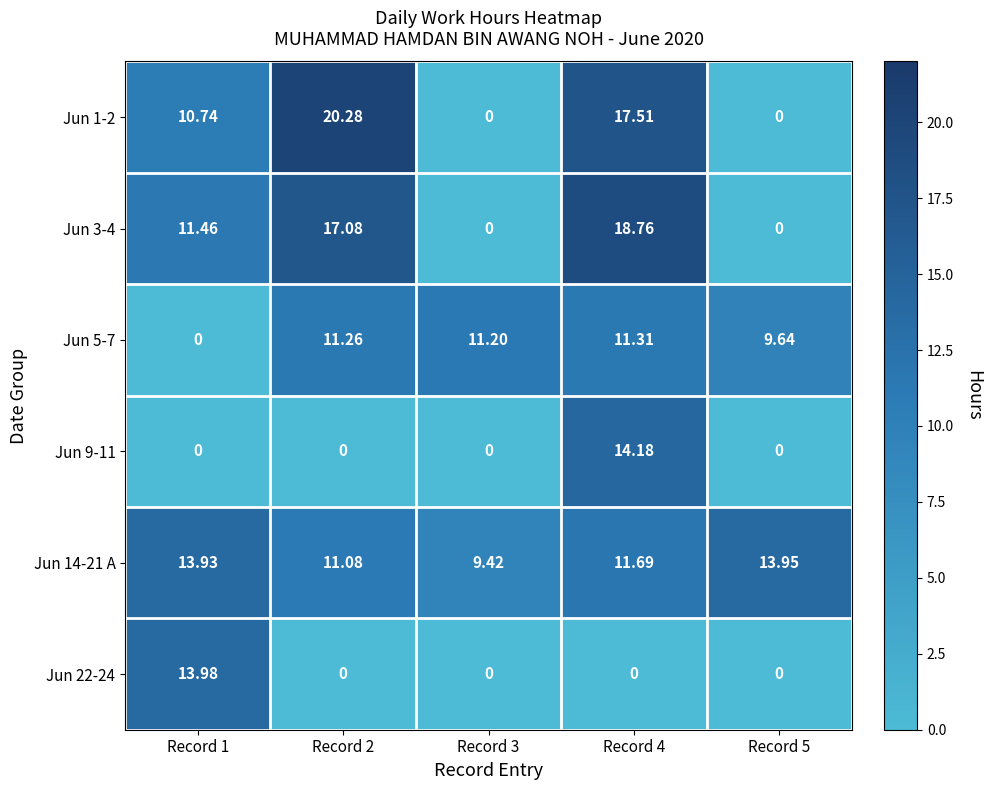

Is the value of Jun 9-11 at Record 4 greater than the value of Jun 5-7 at Record 5?

Yes